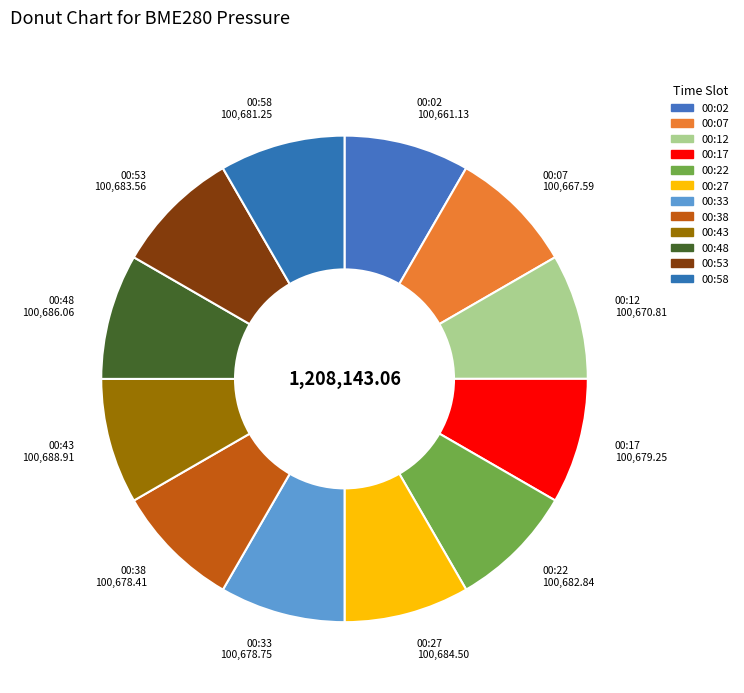

How many slices are in this pie chart?

12